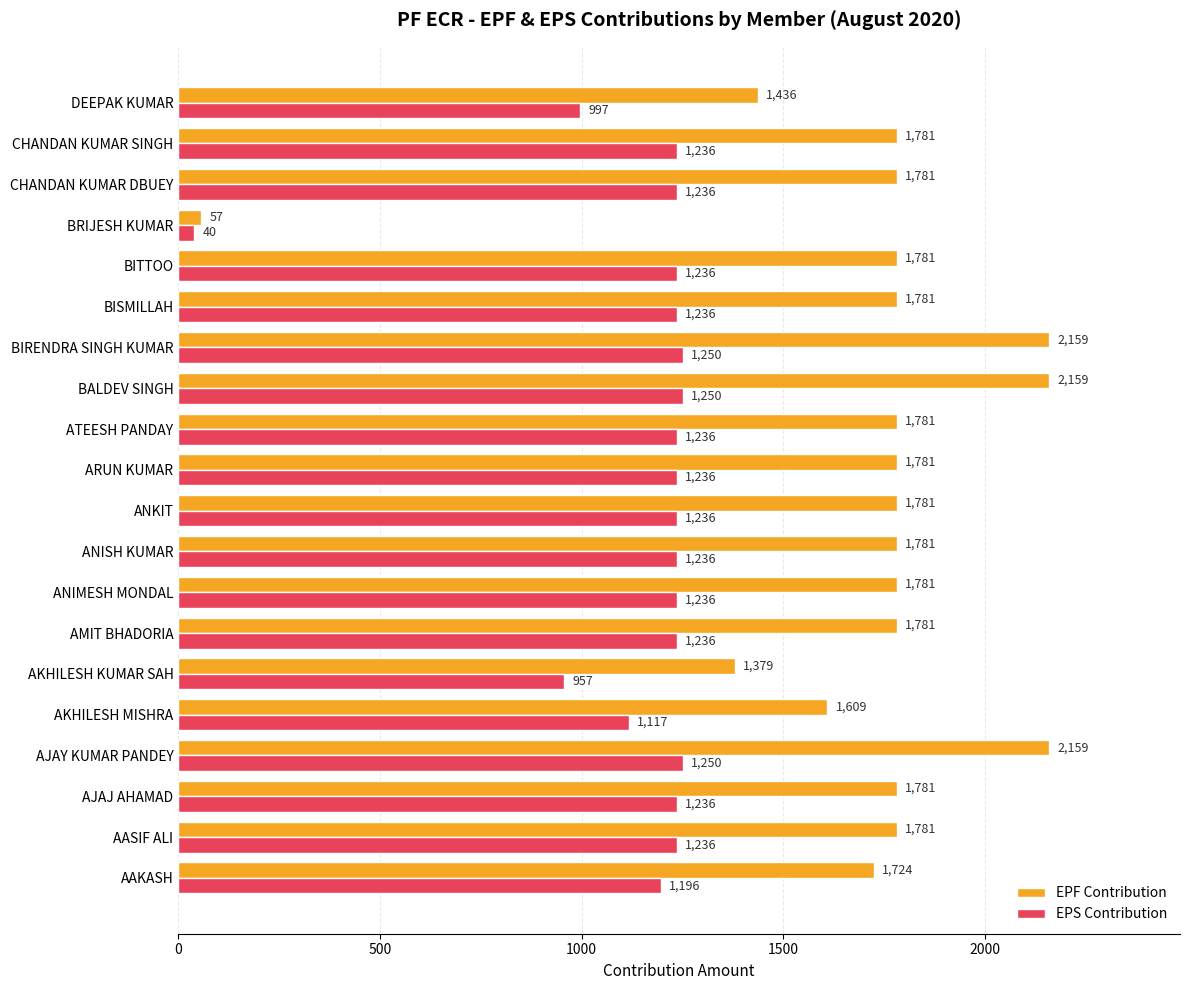

Is it true that EPS Contribution equals 1250 at BALDEV SINGH?

True